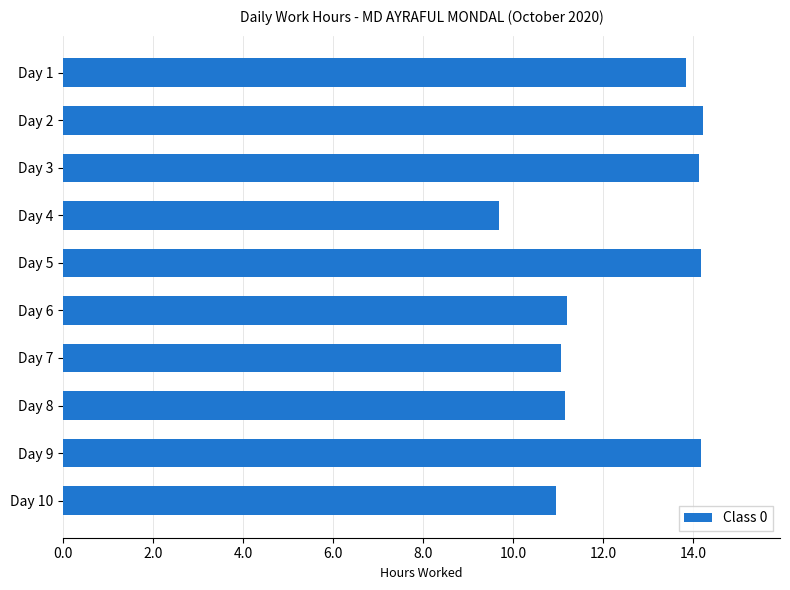

Is it true that the value at Day 9 is 24.9?

False